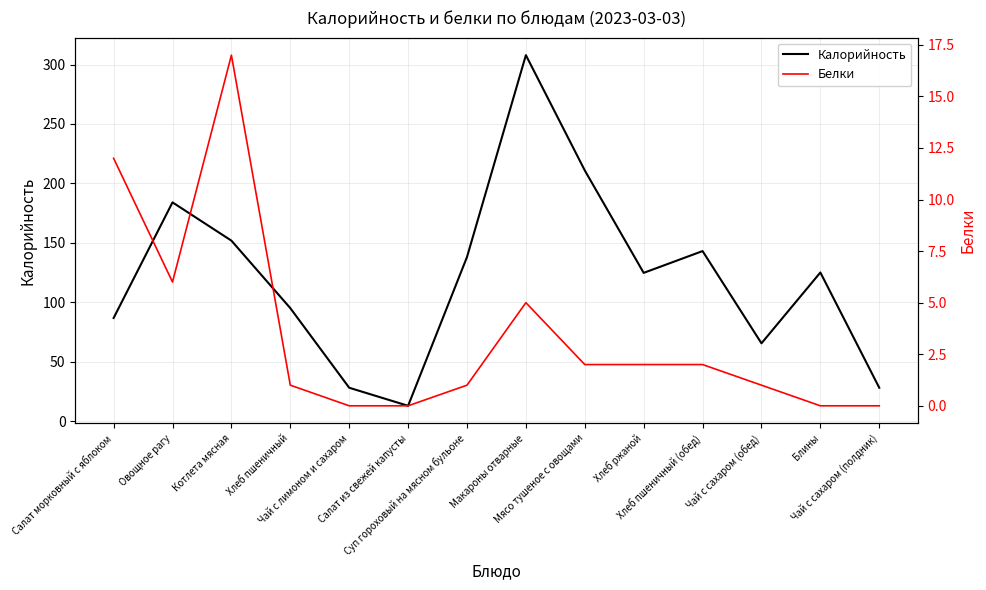

Which category has the highest value in the Белки series?

Котлета мясная